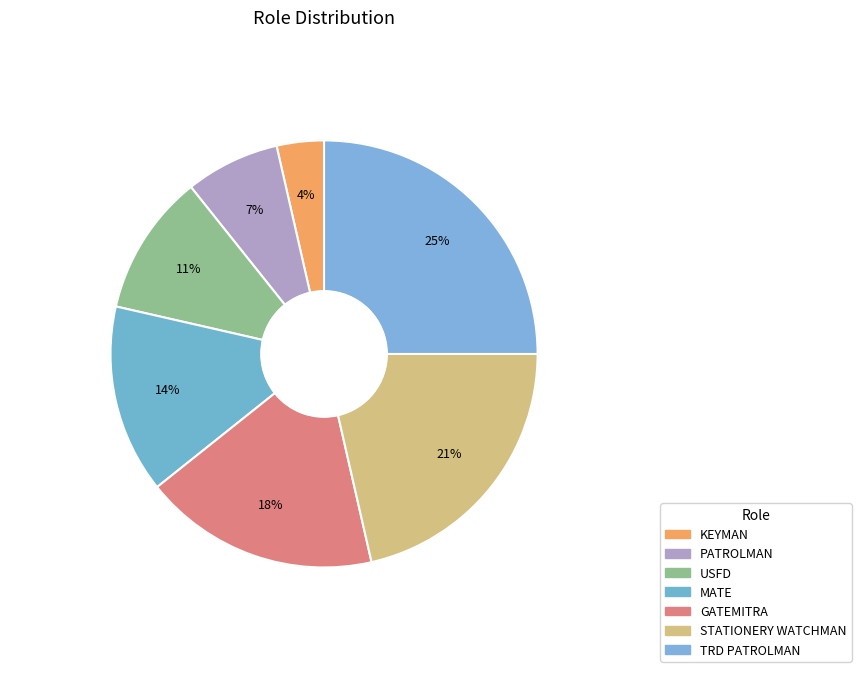

Is it true that KEYMAN is 1% of the pie?

False